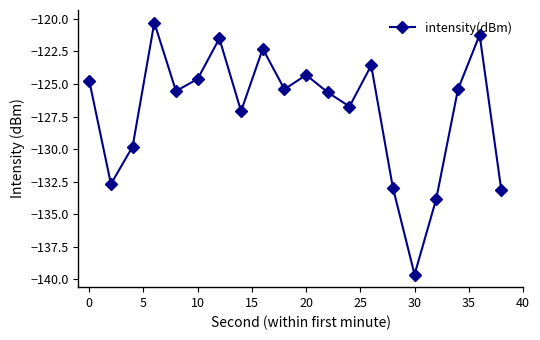

What is the minimum value shown in the chart?

-139.6